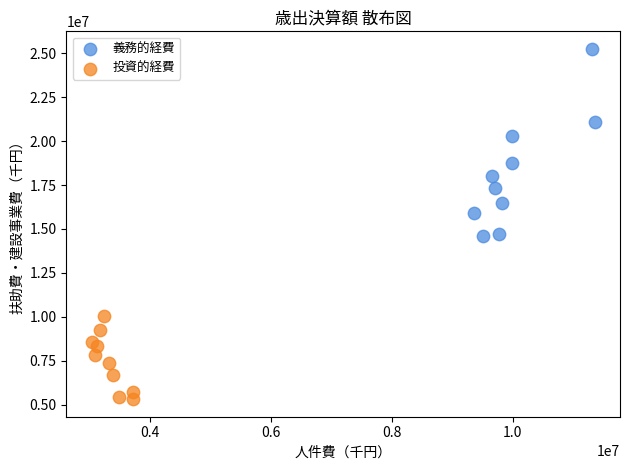

Which series contains the highest Y value?

義務的経費